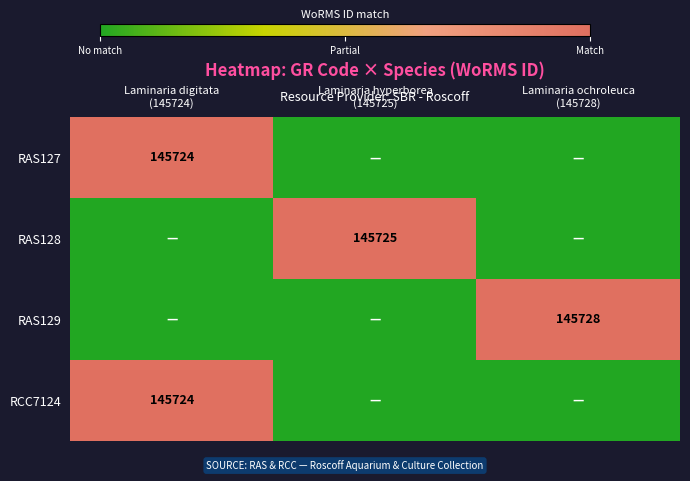

At Laminaria hyperborea (145725), list the series in order from smallest to largest.

RAS127, RAS129, RCC7124, RAS128